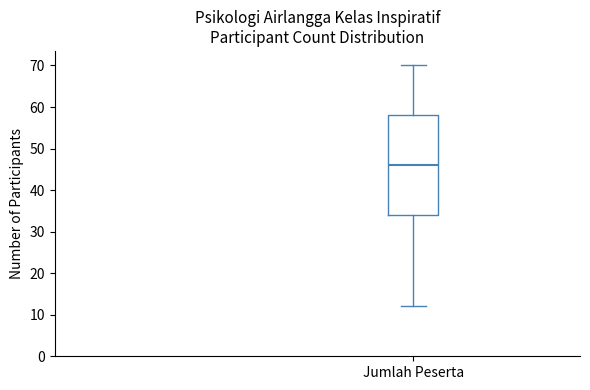

Transcribe this box plot: give where the median line is, the range the box spans, and where the two whiskers end, as read against the y-axis. The values are not printed on the chart, so give them approximately, as read against the axis.

median 46, box 34 to 58, whiskers 12 to 70